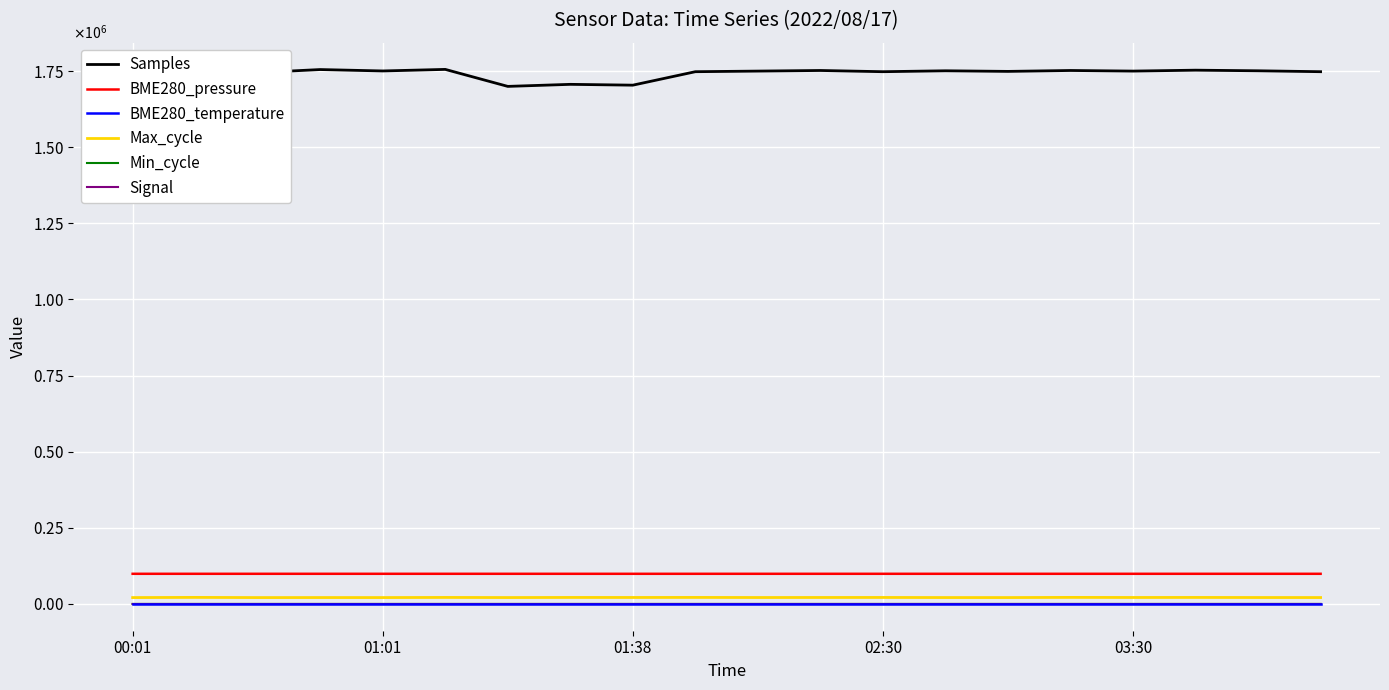

What is the label of the 6th point from the right?

14